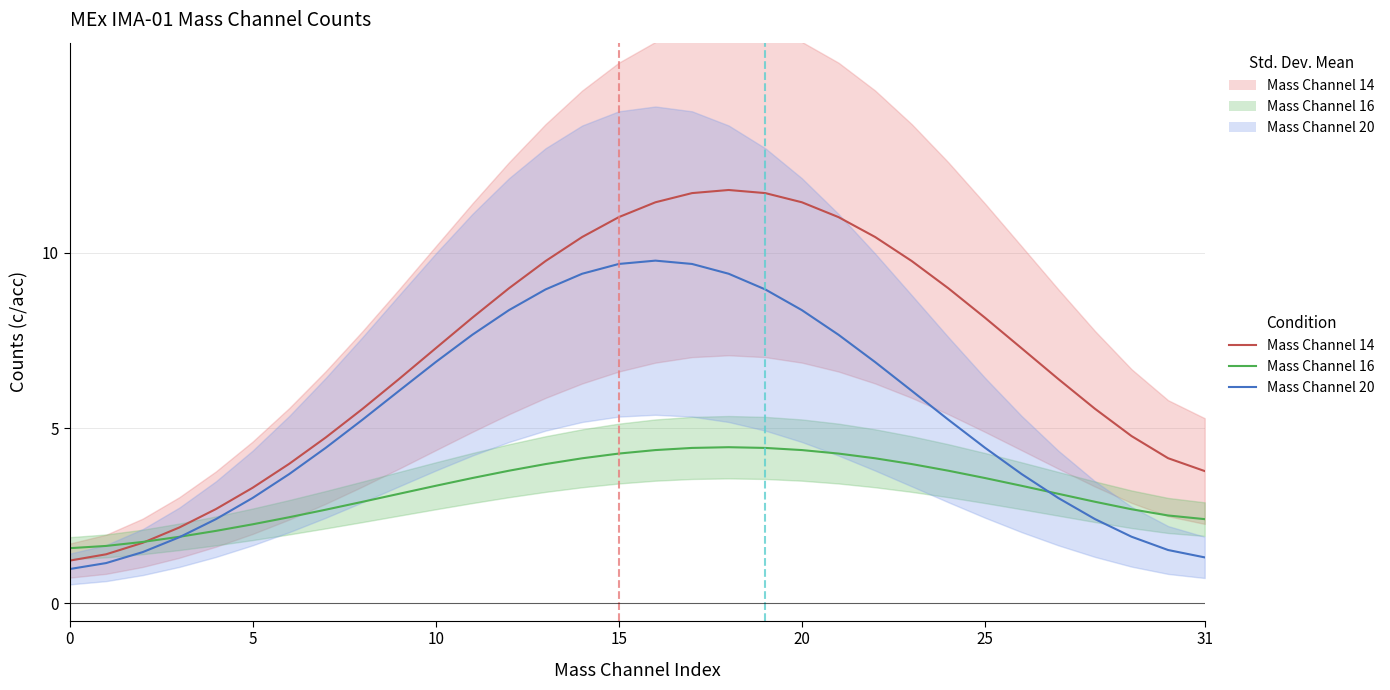

List the series in order of their peak value, lowest first.

Mass Channel 16, Mass Channel 20, Mass Channel 14